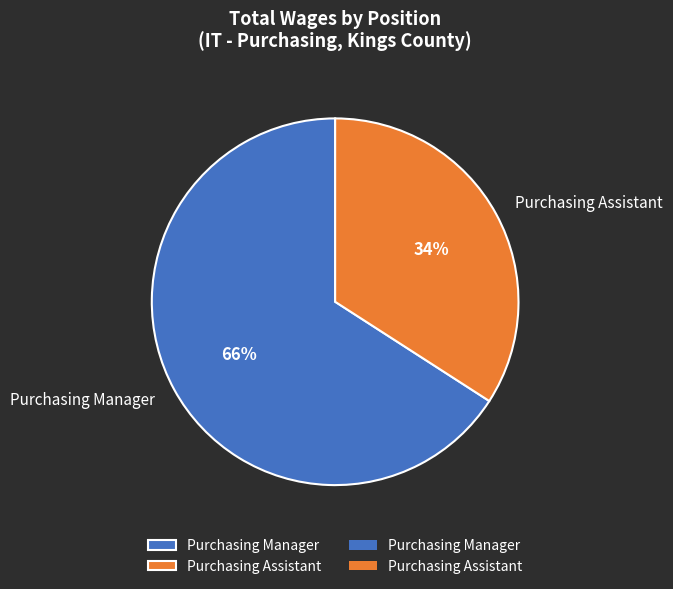

What is the ratio of the value at Purchasing Assistant to the value at Purchasing Manager?

0.5